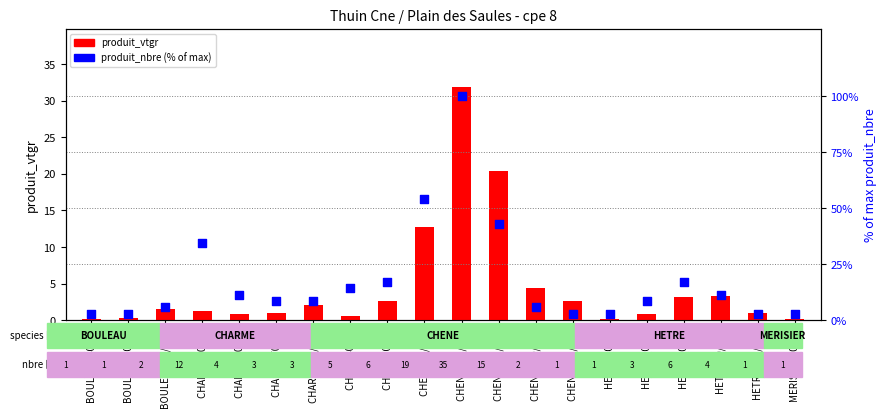

At which category is the sum across all series the highest?

CHENE 120/150